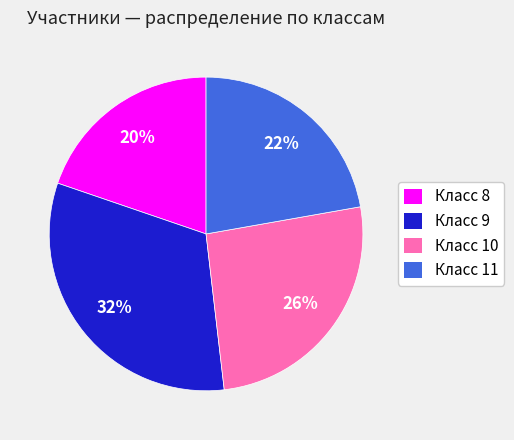

Is there any slice that represents more than half of the pie?

No